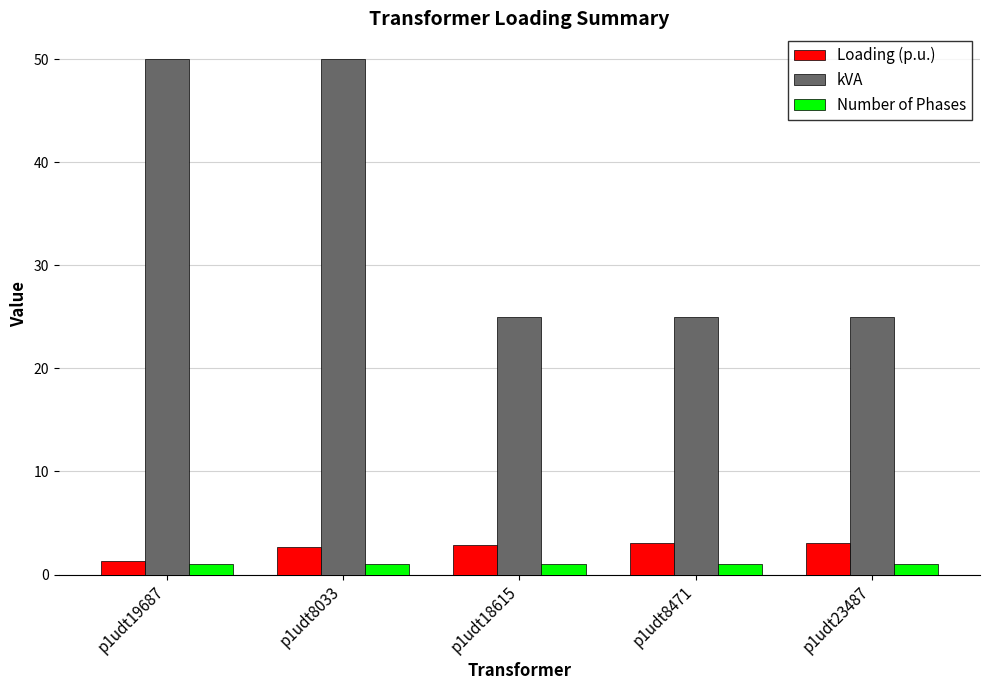

What is the difference between the maximum and minimum values in the kVA series?

25.0